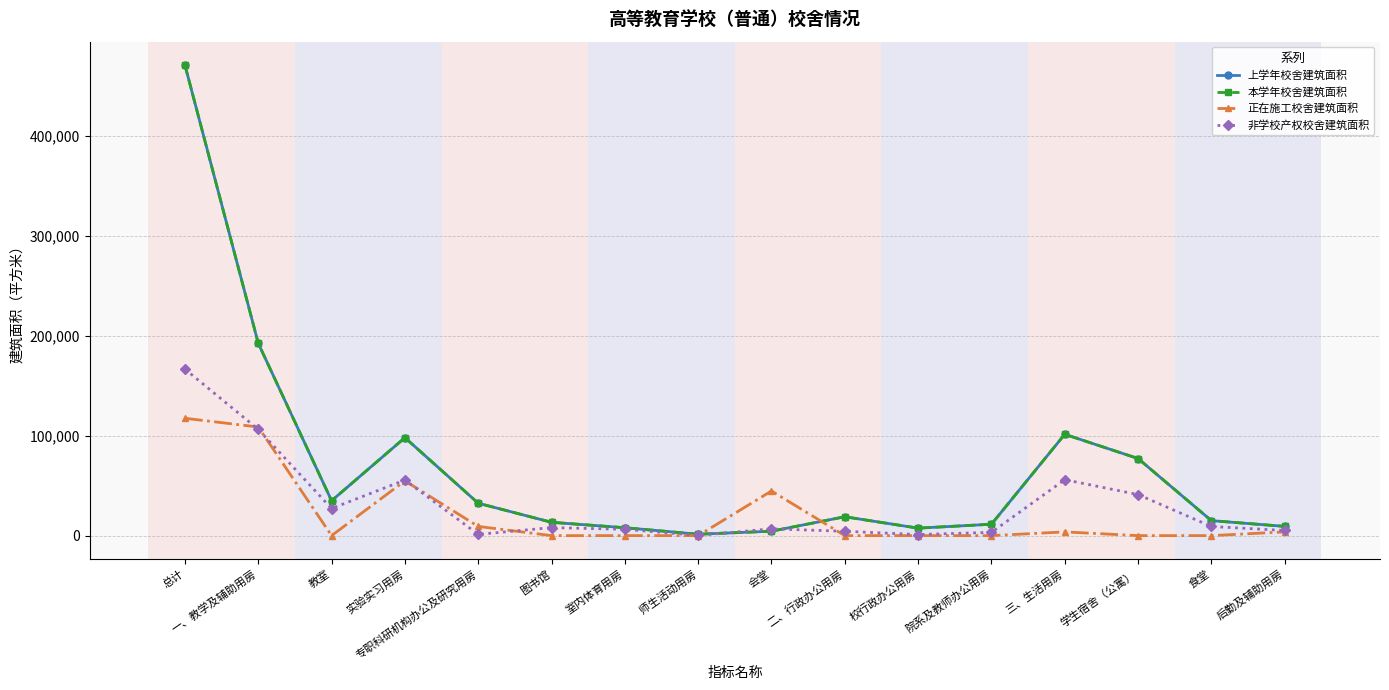

Rank the categories by 非学校产权校舍建筑面积 value from highest to lowest.

总计, 一、教学及辅助用房, 三、生活用房, 实验实习用房, 学生宿舍（公寓）, 教室, 食堂, 图书馆, 会堂, 室内体育用房, 后勤及辅助用房, 二、行政办公用房, 院系及教师办公用房, 专职科研机构办公及研究用房, 校行政办公用房, 师生活动用房